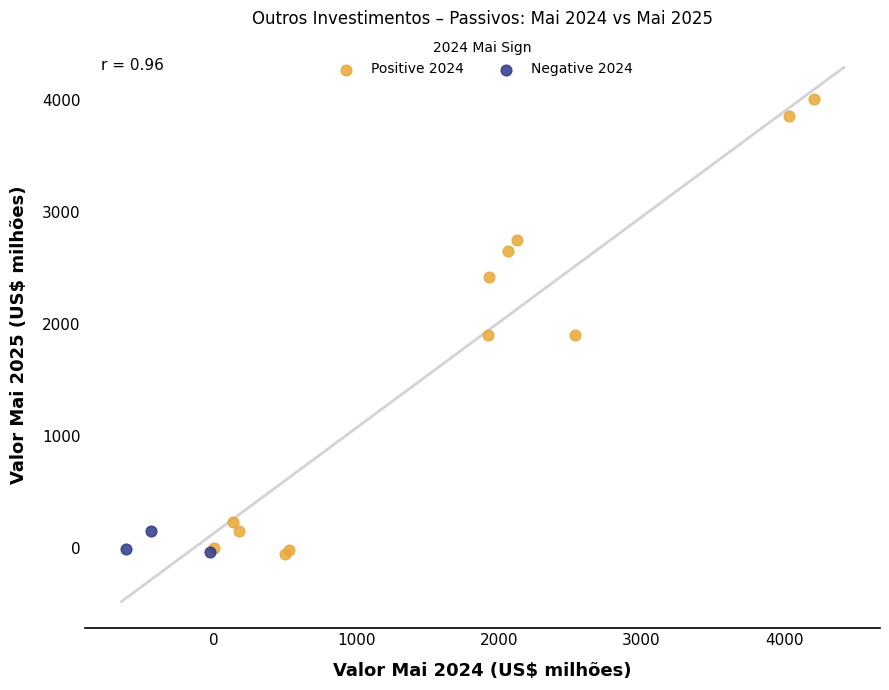

Which series contains the highest Y value?

Positive 2024